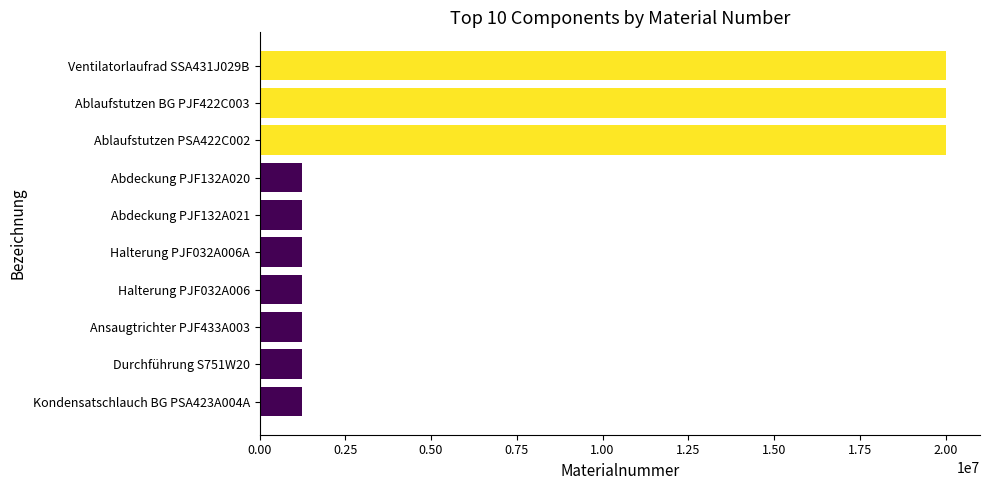

Which has a higher value, Kondensatschlauch BG PSA423A004A or Ablaufstutzen PSA422C002?

Ablaufstutzen PSA422C002